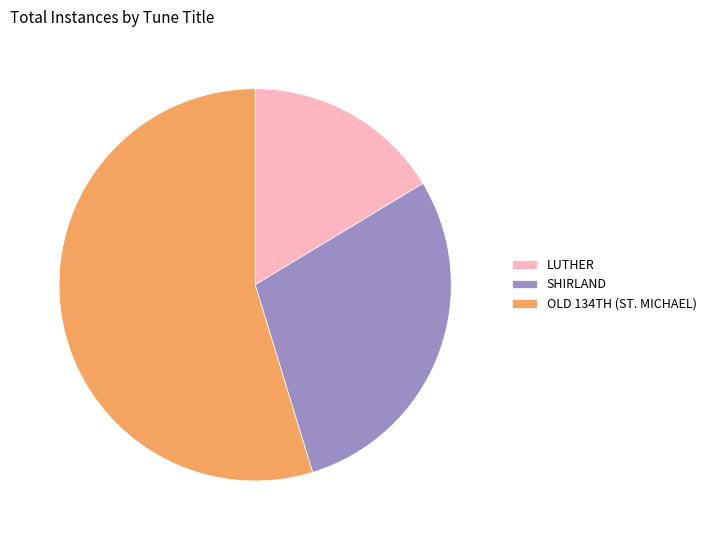

Which slice represents more than half of the pie?

OLD 134TH (ST. MICHAEL)